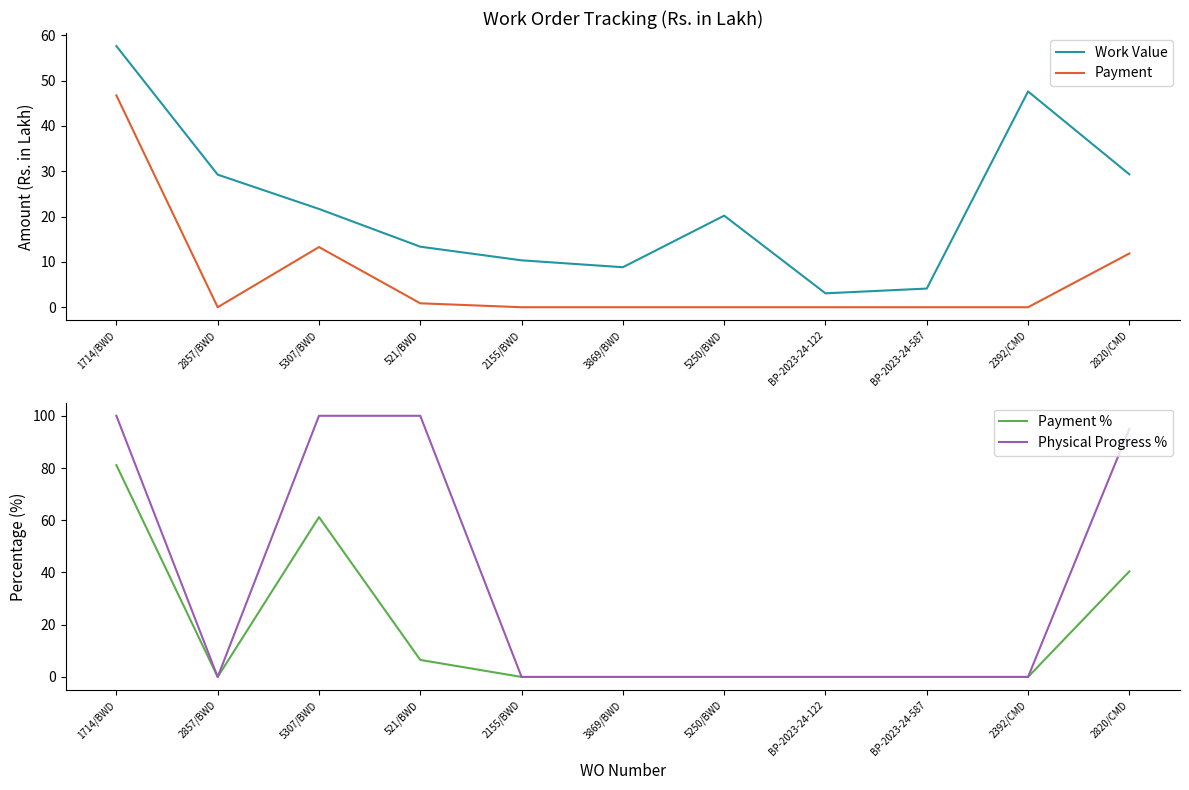

True or false: Physical Progress % and Payment cross at least once.

False